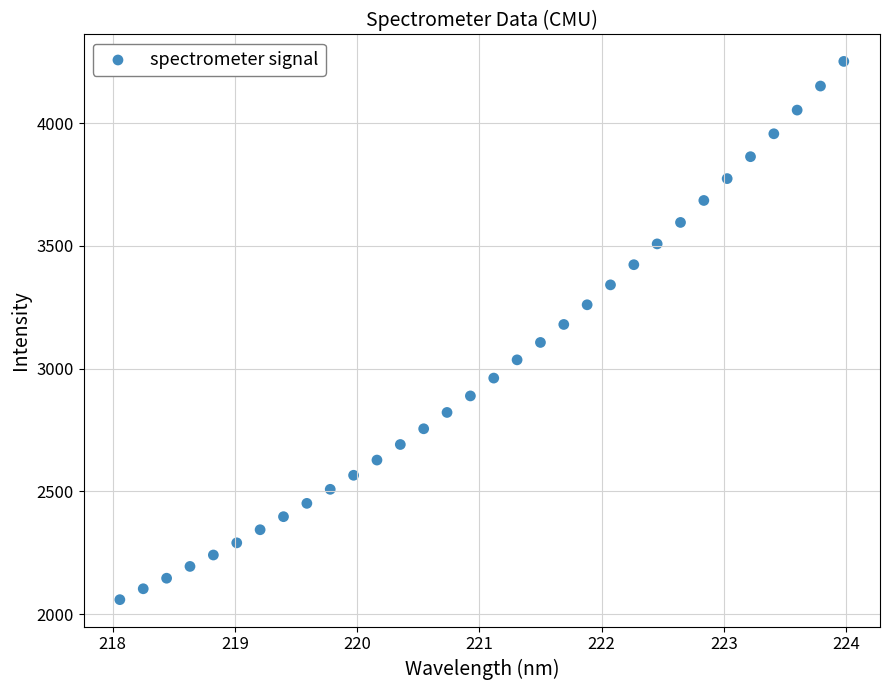

What is the range of Y values (max minus min)?

2192.6